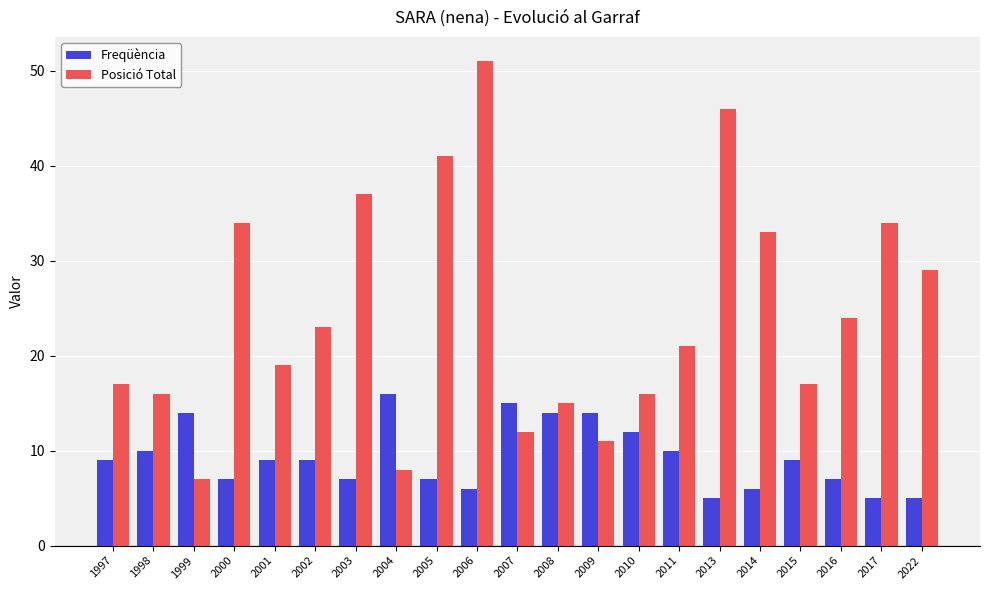

Reading right to left, list all the values displayed in this chart.

Freqüència: 5	5	7	9	6	5	10	12	14	14	15	6	7	16	7	9	9	7	14	10	9
Posició Total: 29	34	24	17	33	46	21	16	11	15	12	51	41	8	37	23	19	34	7	16	17